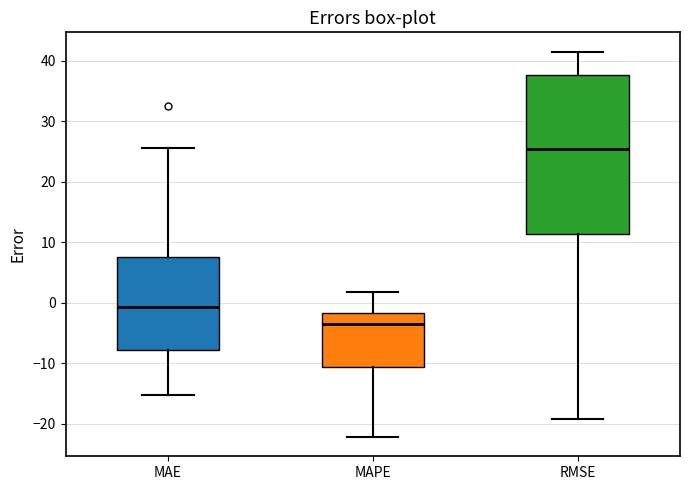

Where is the upper edge of the box for MAPE on the y-axis? The values are not printed on the chart, so give them approximately, as read against the axis.

-2